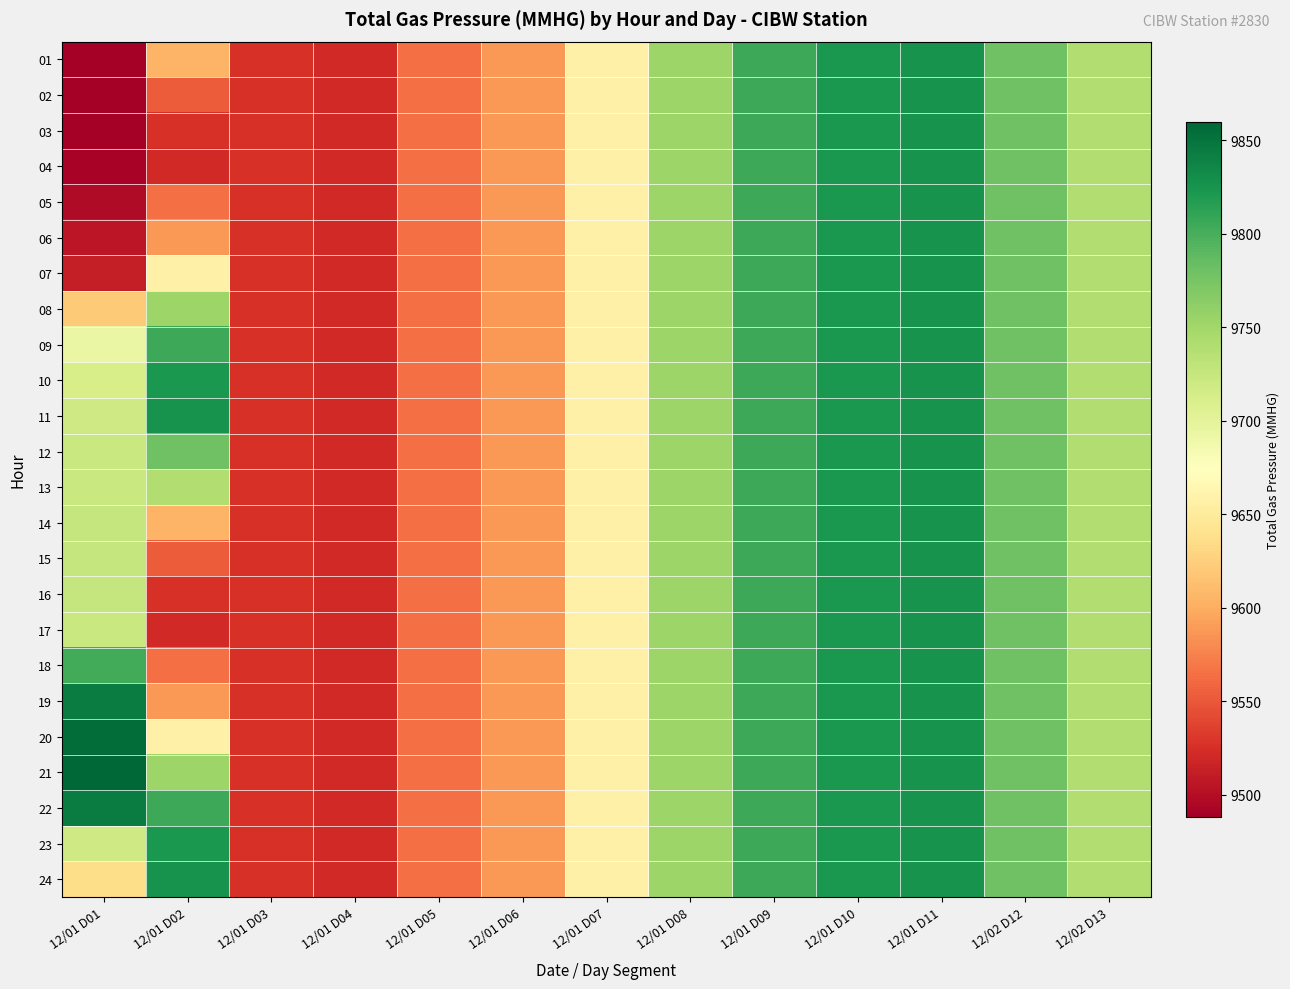

At which category does the chart reach its minimum across all series?

12/01 D01